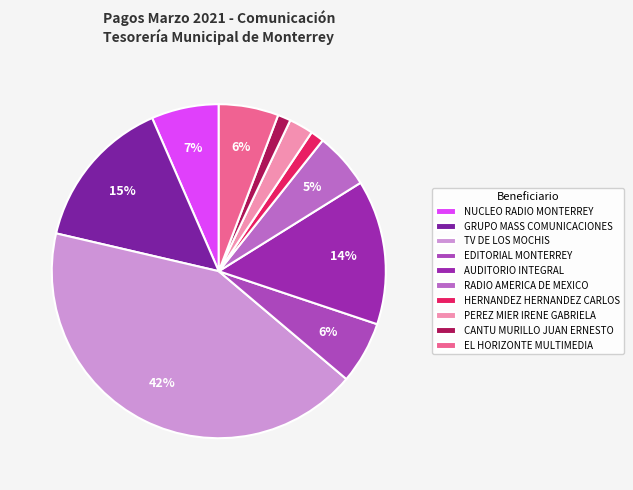

What is the largest slice in the pie chart?

TV DE LOS MOCHIS